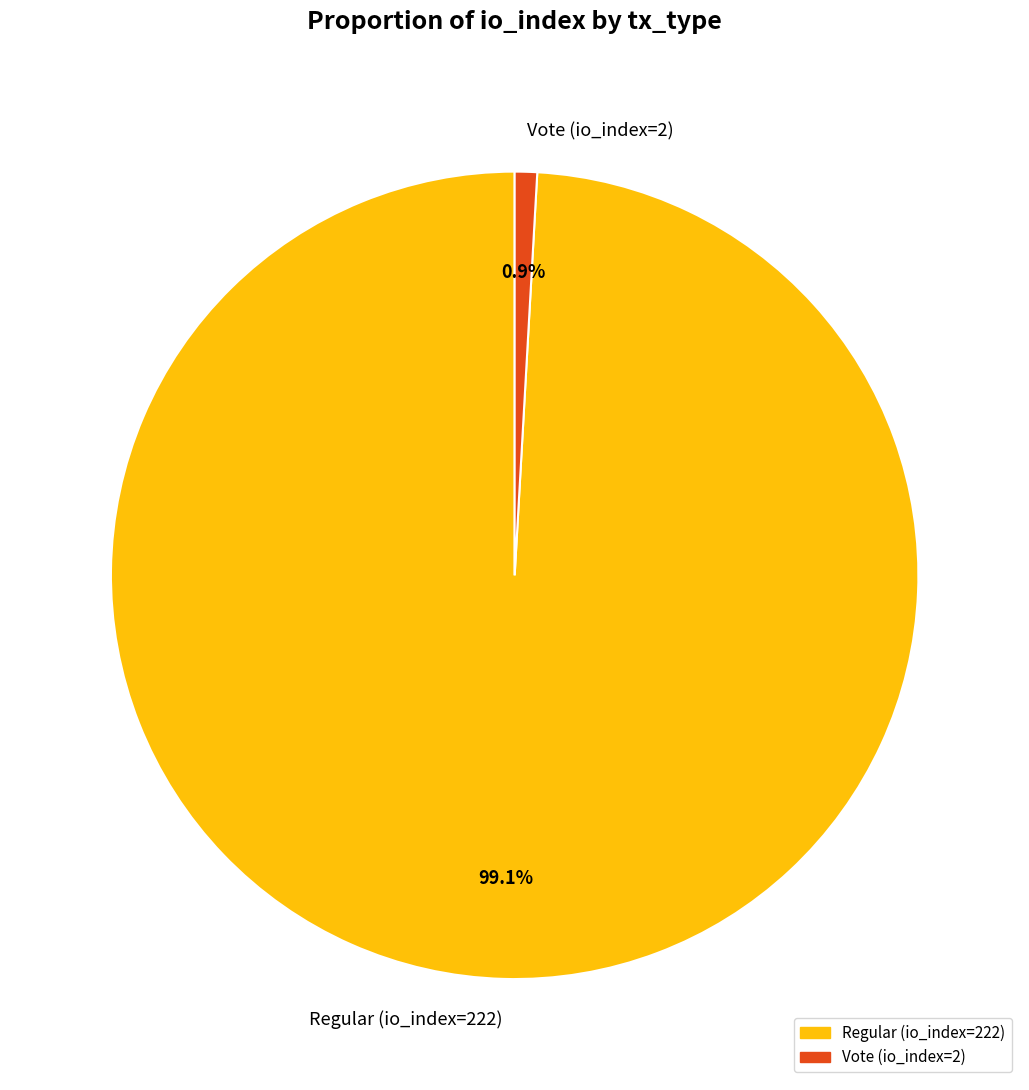

To the nearest percent, what is the difference between the Vote (io_index=2) and Regular (io_index=222) slice percentages?

98%